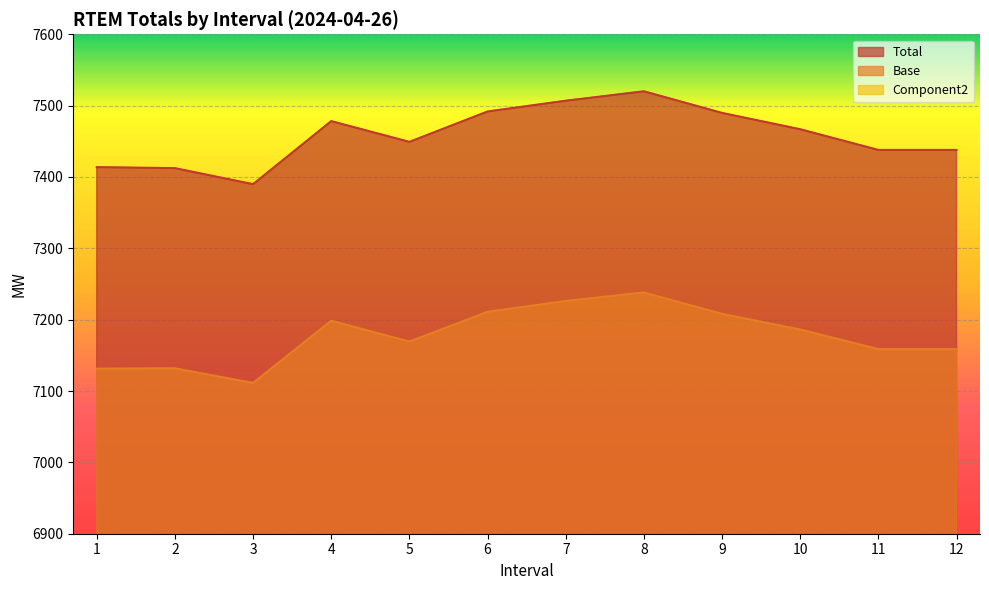

At how many categories does at least one series exceed 4836?

12